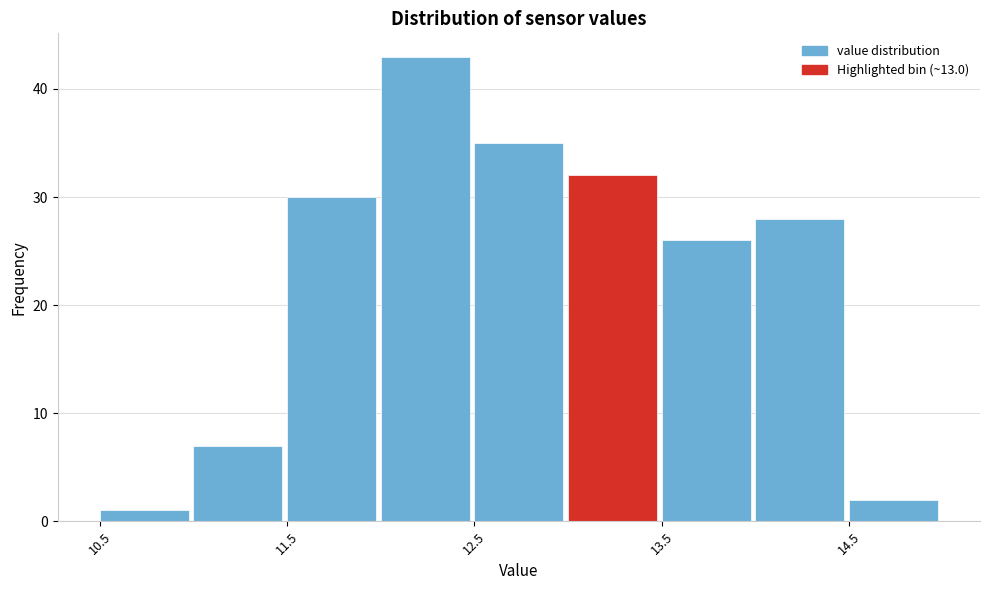

Over which range of the x-axis is the bar tallest?

12.0 to 12.5